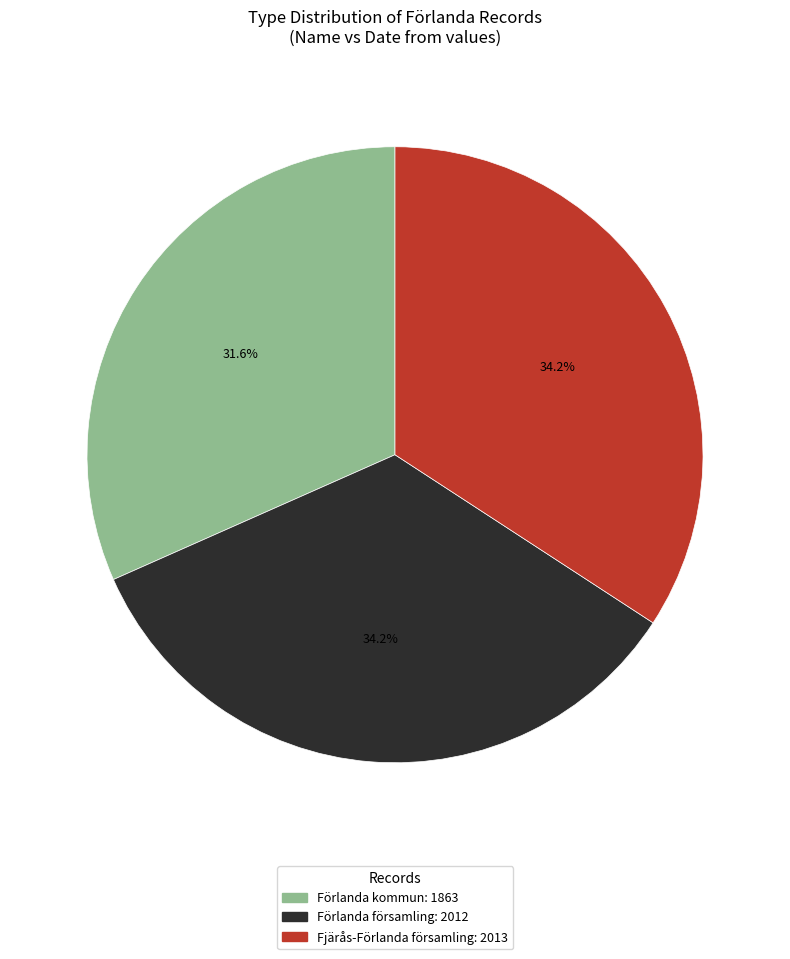

What percentage is the Fjärås-Förlanda församling slice, to the nearest percent?

34%